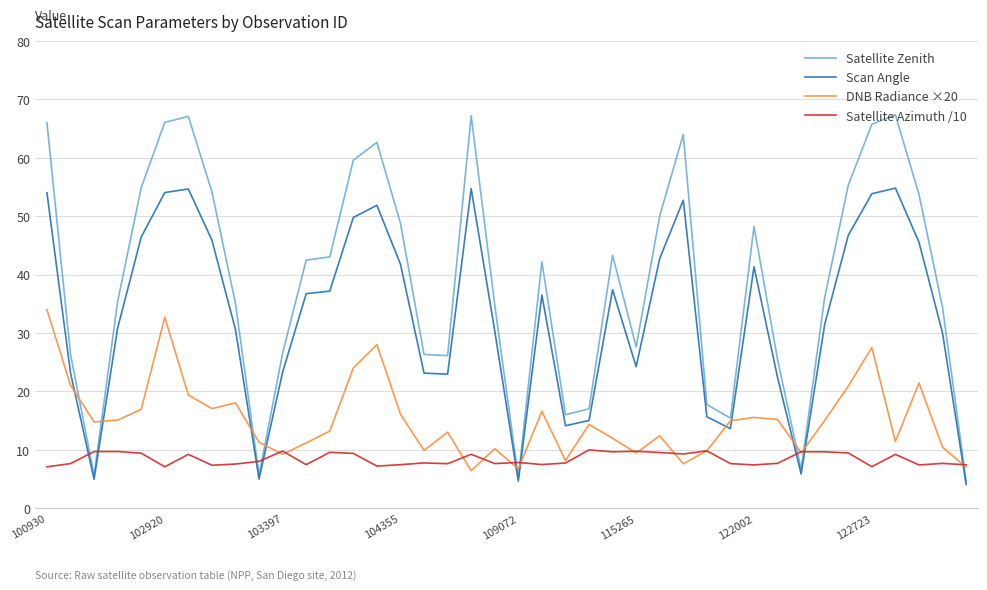

Which series has the widest spread of values?

Satellite Zenith